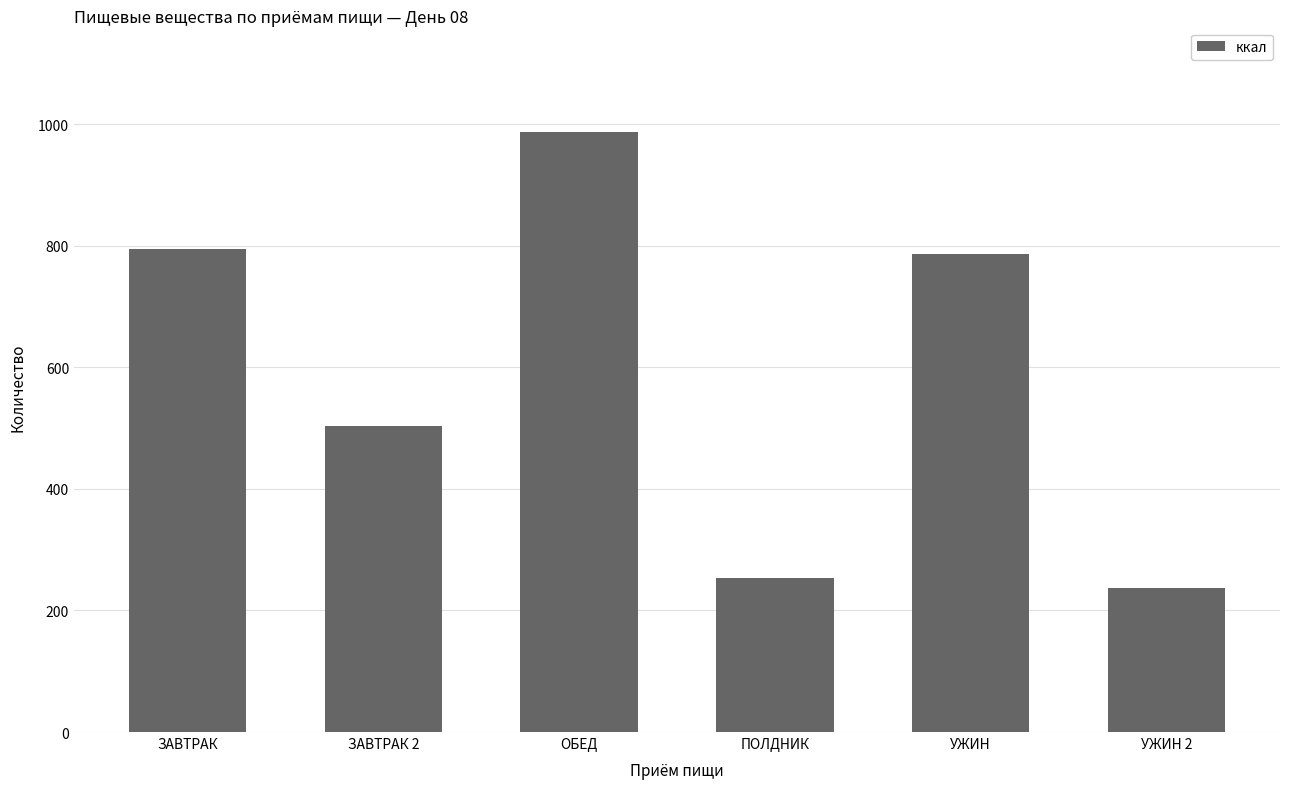

Is it true that the value at УЖИН 2 is 360.0?

False